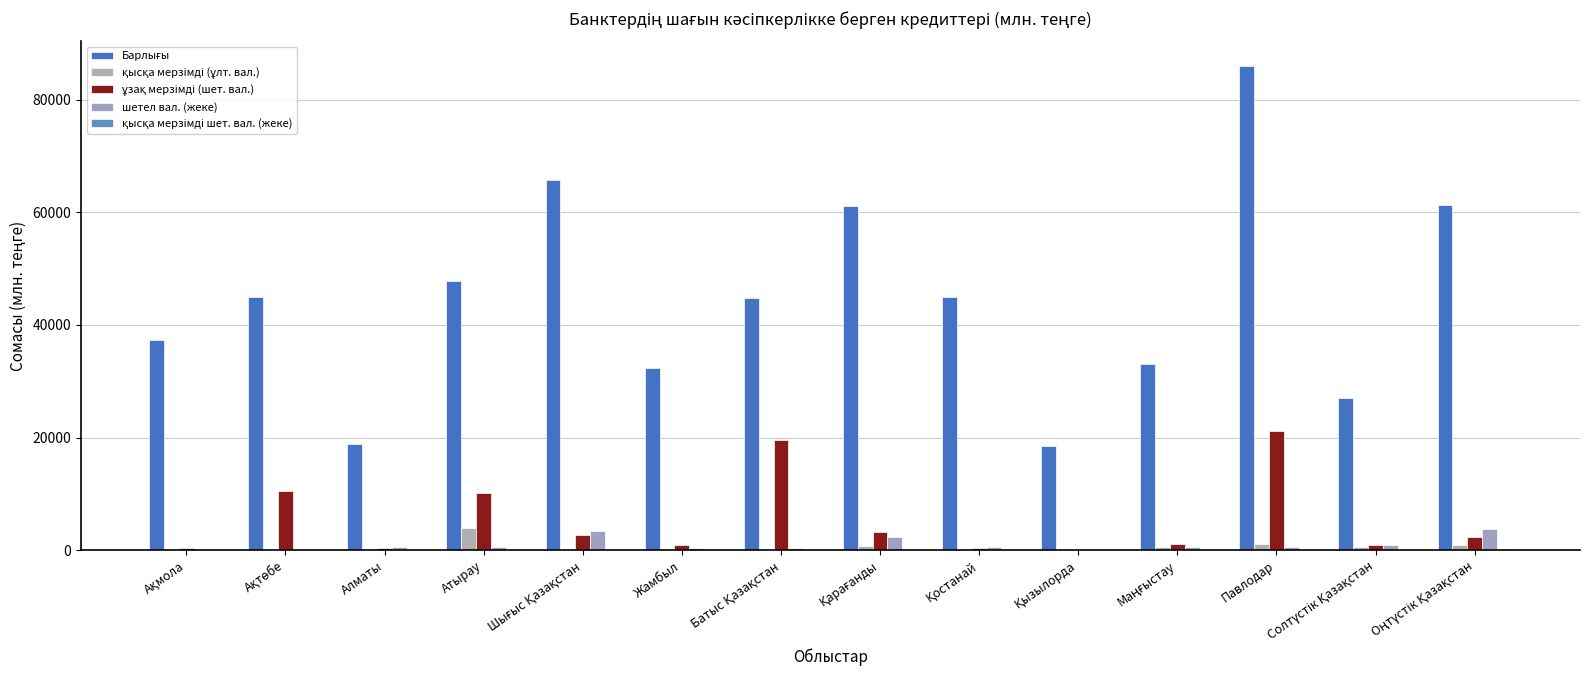

The value of қысқа мерзімді (ұлт. вал.) at Жамбыл is 5.8. True or false?

True